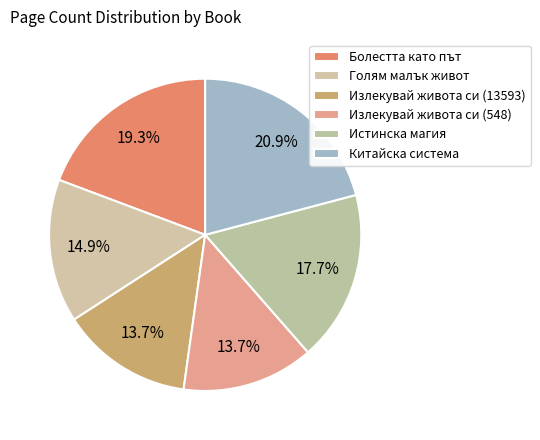

Is there any slice that represents more than half of the pie?

No